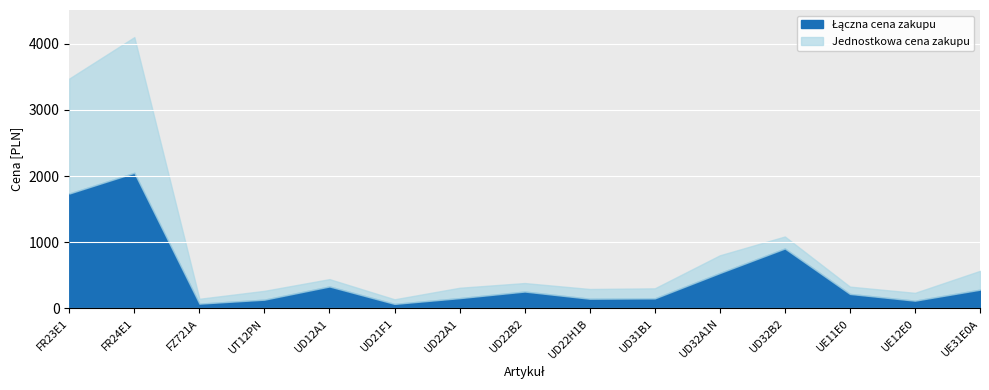

Reading left to right, list all the values displayed in this chart.

Łączna cena zakupu: FR23E1=1736.4	FR24E1=2049.0	FZ721A=73.2	UT12PN=133.2	UD12A1=332.4	UD21F1=69.2	UD22A1=156.4	UD22B2=256.0	UD22H1B=147.2	UD31B1=152.0	UD32A1N=535.2	UD32B2=906.0	UE11E0=220.0	UE12E0=118.0	UE31E0A=284.0
Jednostkowa cena zakupu: FR23E1=1736.4	FR24E1=2049.0	FZ721A=73.2	UT12PN=133.2	UD12A1=110.8	UD21F1=69.2	UD22A1=156.4	UD22B2=128.0	UD22H1B=147.2	UD31B1=152.0	UD32A1N=267.6	UD32B2=181.2	UE11E0=110.0	UE12E0=118.0	UE31E0A=284.0